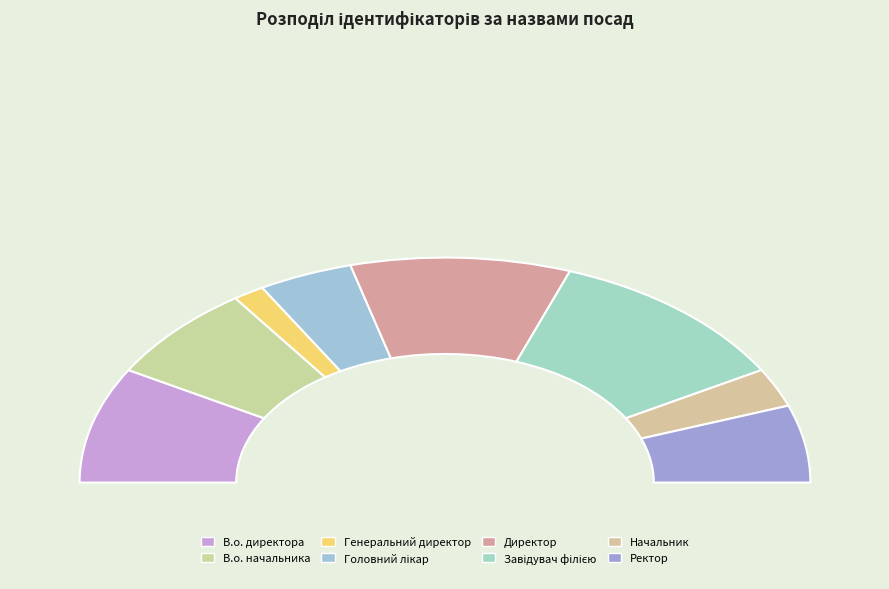

Which category has the smallest portion of the pie?

Генеральний директор